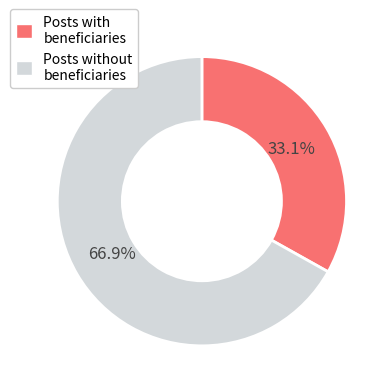

Which slice represents more than half of the pie?

Posts without beneficiaries